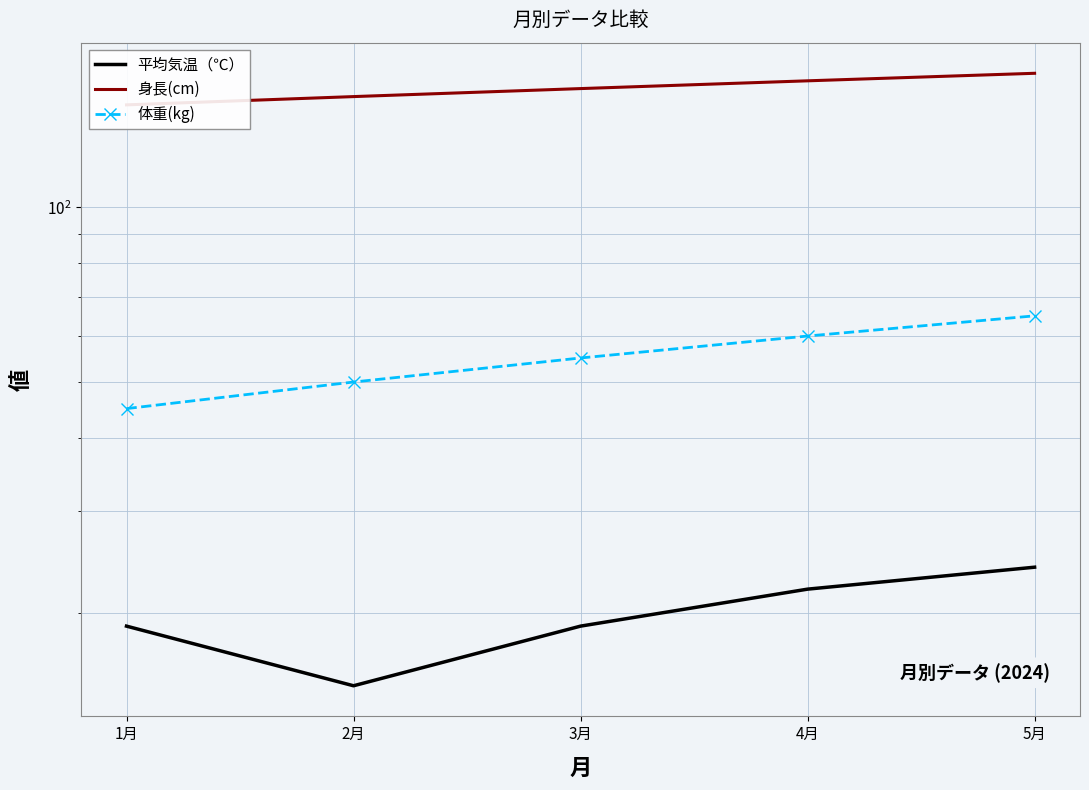

How many categories are shown in the chart?

5